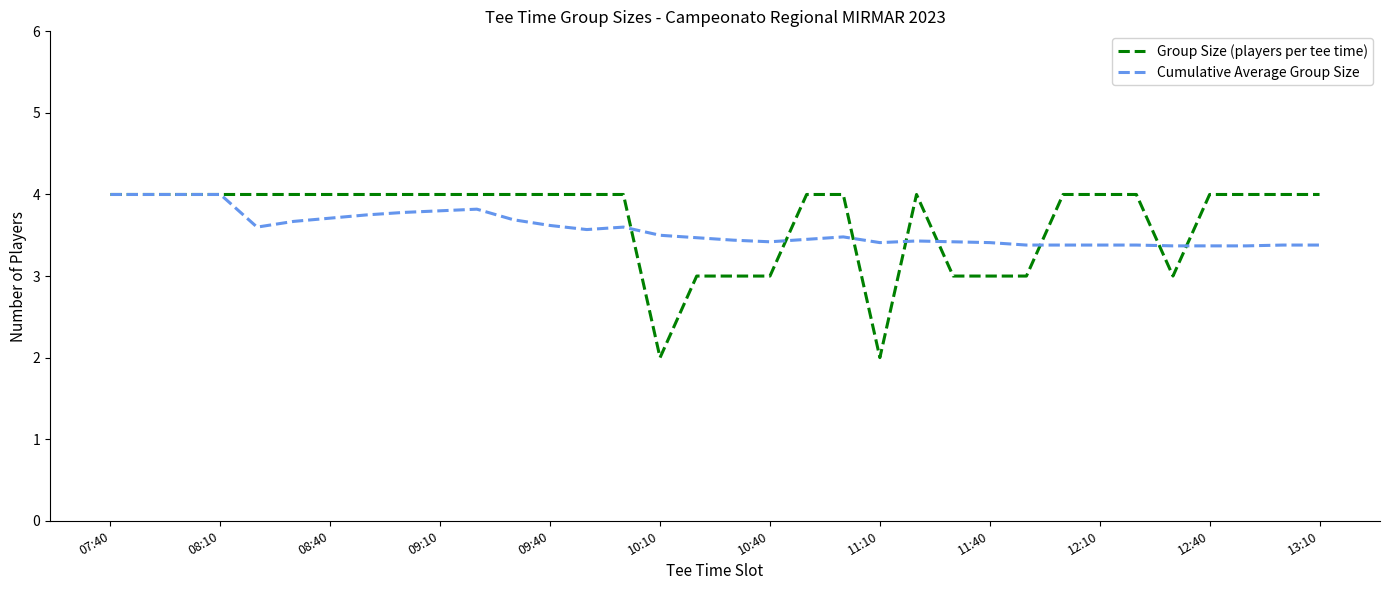

What is the maximum value shown in the chart?

4.0